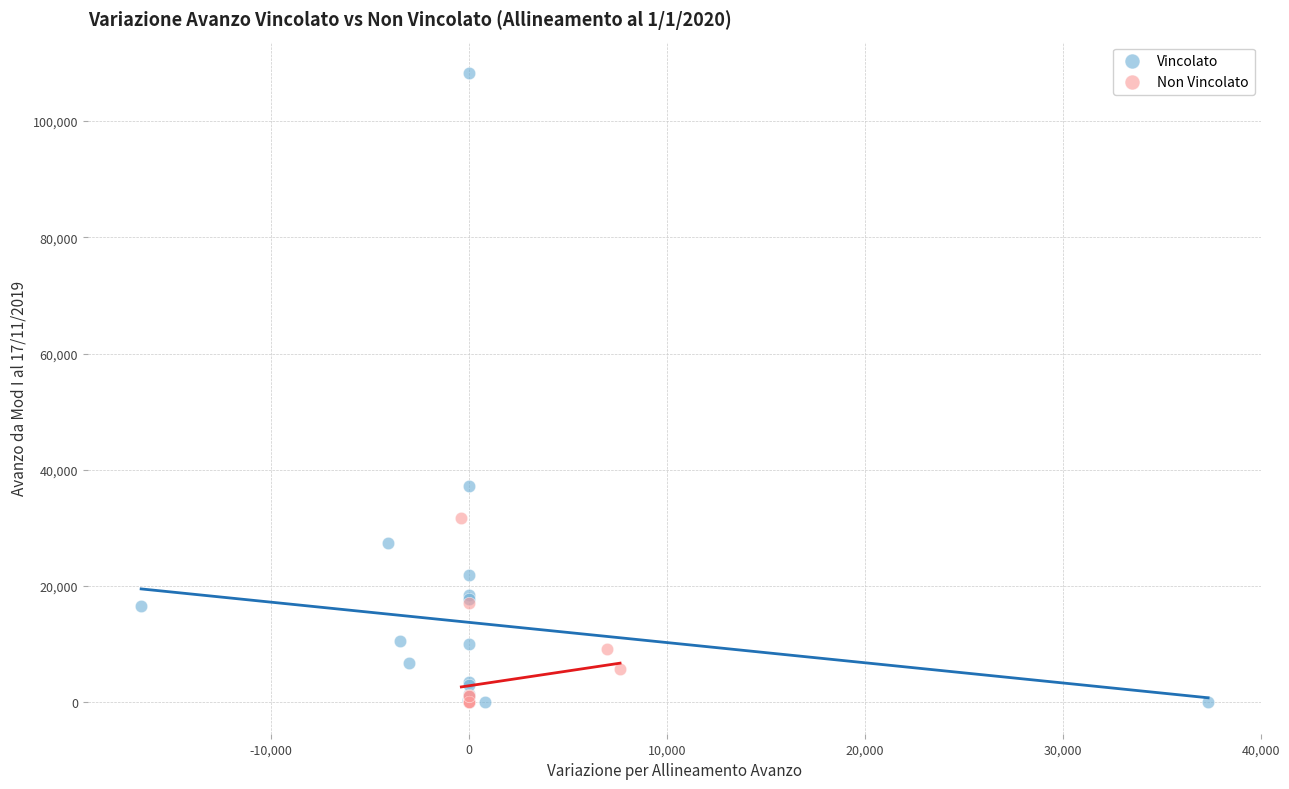

Which series contains the highest Y value?

Vincolato